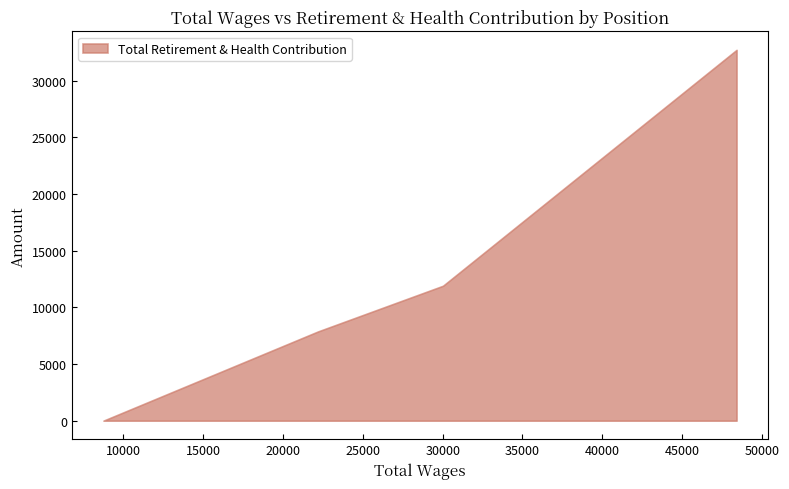

What is the approximate value of Total Wages at Surgery Clinic Clerk?

8745